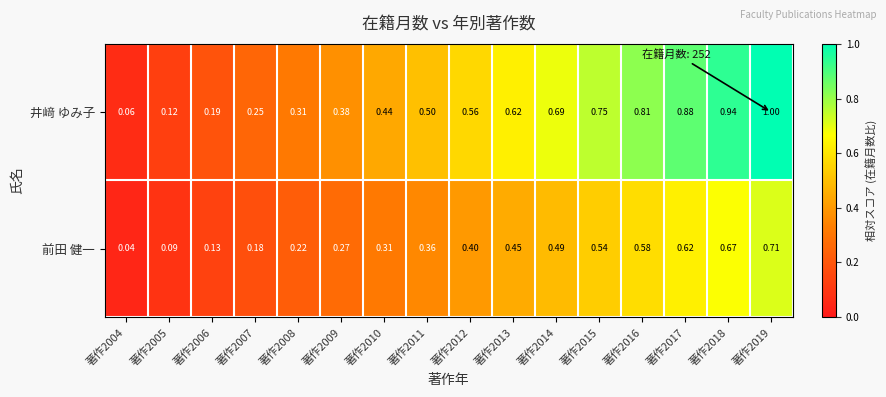

Which series has the largest range (max minus min)?

井﨑 ゆみ子